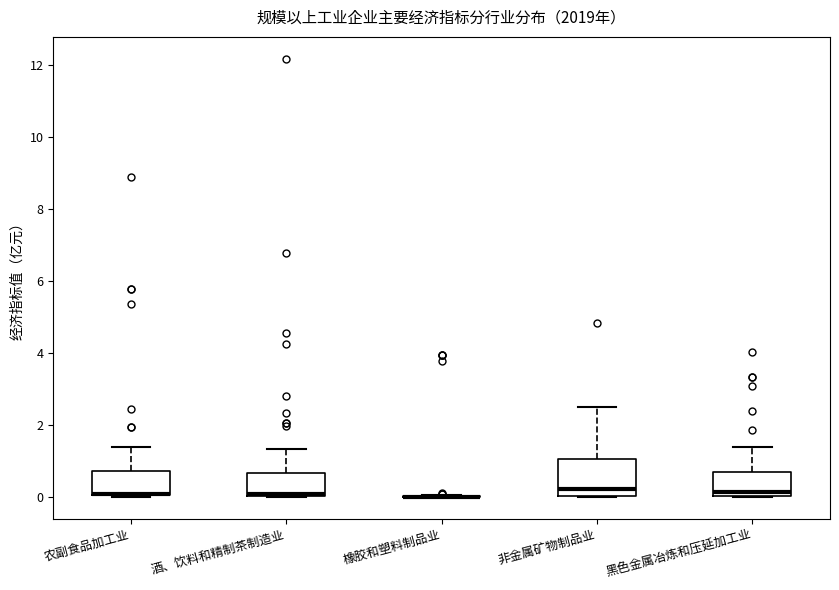

Where is the upper edge of the box for 黑色金属冶炼和压延加工业 on the y-axis? The values are not printed on the chart, so give them approximately, as read against the axis.

0.8